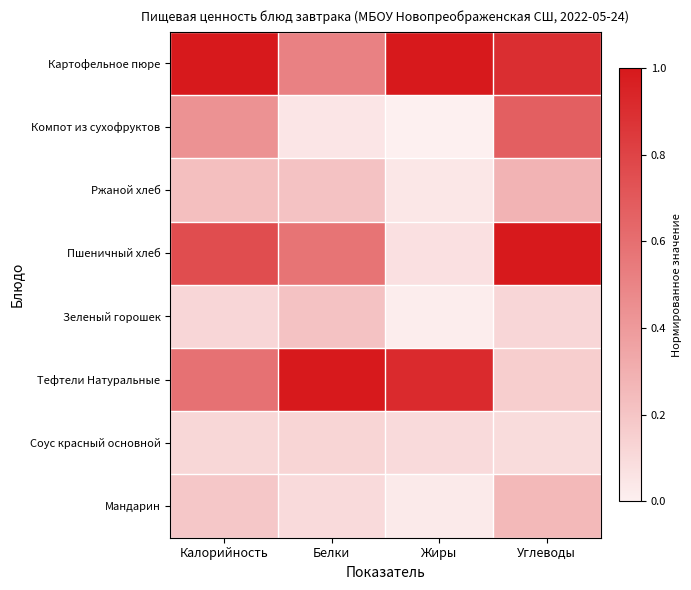

Which series has the largest total across all categories?

Картофельное пюре